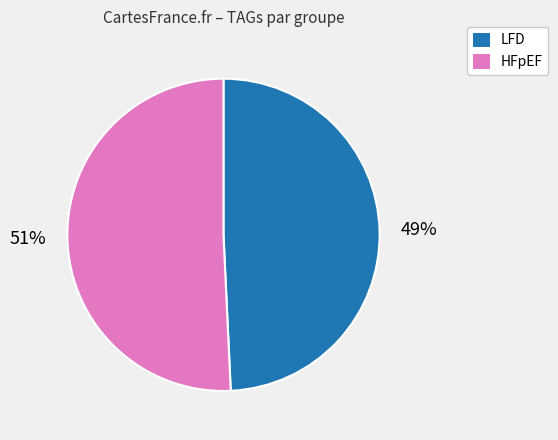

Is there any slice that represents more than half of the pie?

Yes